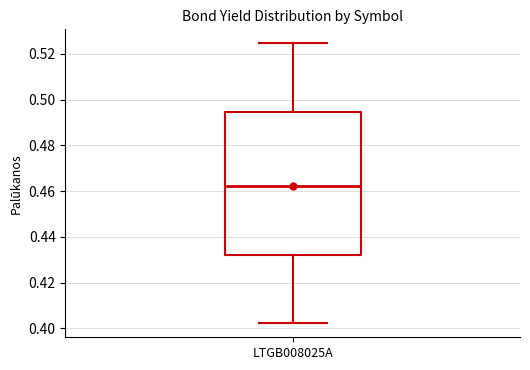

Transcribe this box plot: give where the median line is, the range the box spans, and where the two whiskers end, as read against the y-axis. The values are not printed on the chart, so give them approximately, as read against the axis.

median 0.462, box 0.432 to 0.494, whiskers 0.402 to 0.524